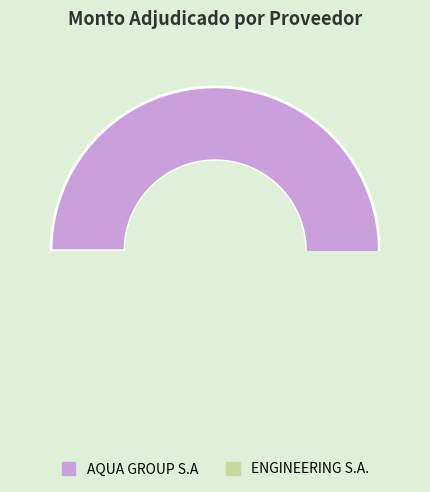

Rank the categories by value from highest to lowest.

AQUA GROUP S.A, ENGINEERING S.A.